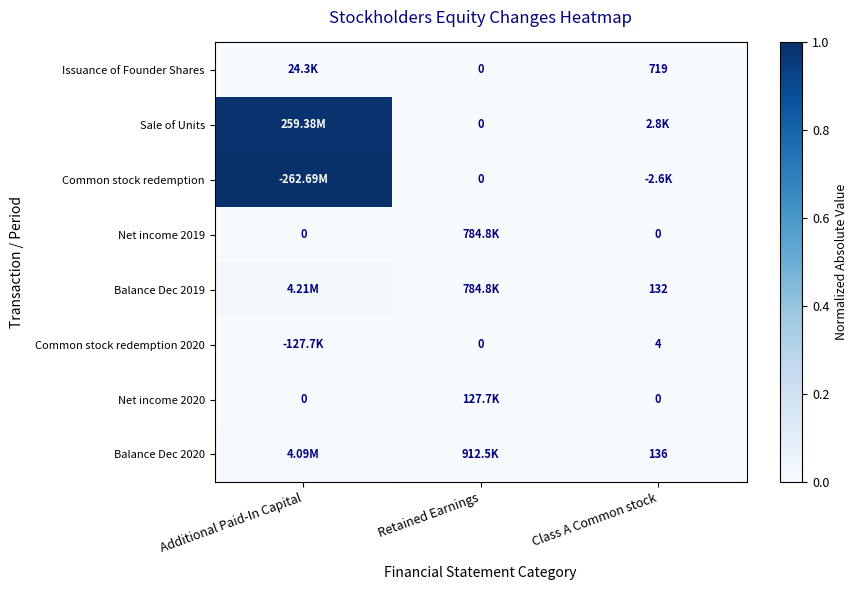

Is the value of Balance Dec 2020 at Class A Common stock greater than the value of Net income 2020 at Additional Paid-In Capital?

Yes